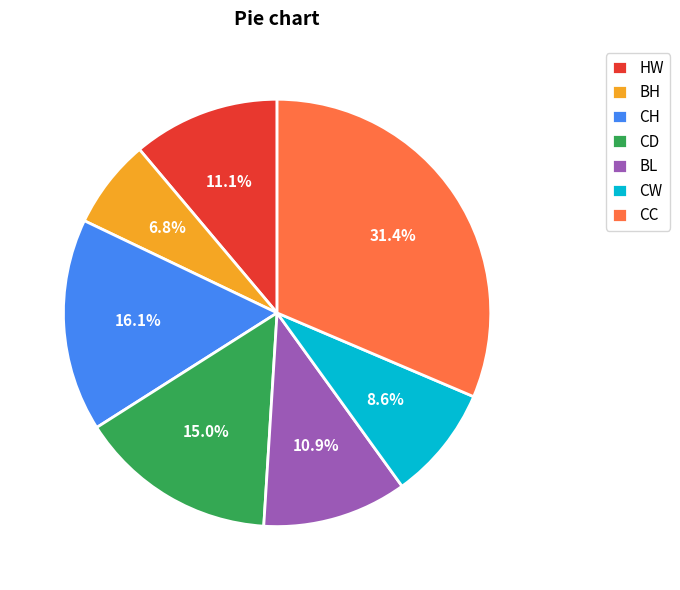

To the nearest percent, what percentage of the pie is BL?

11%